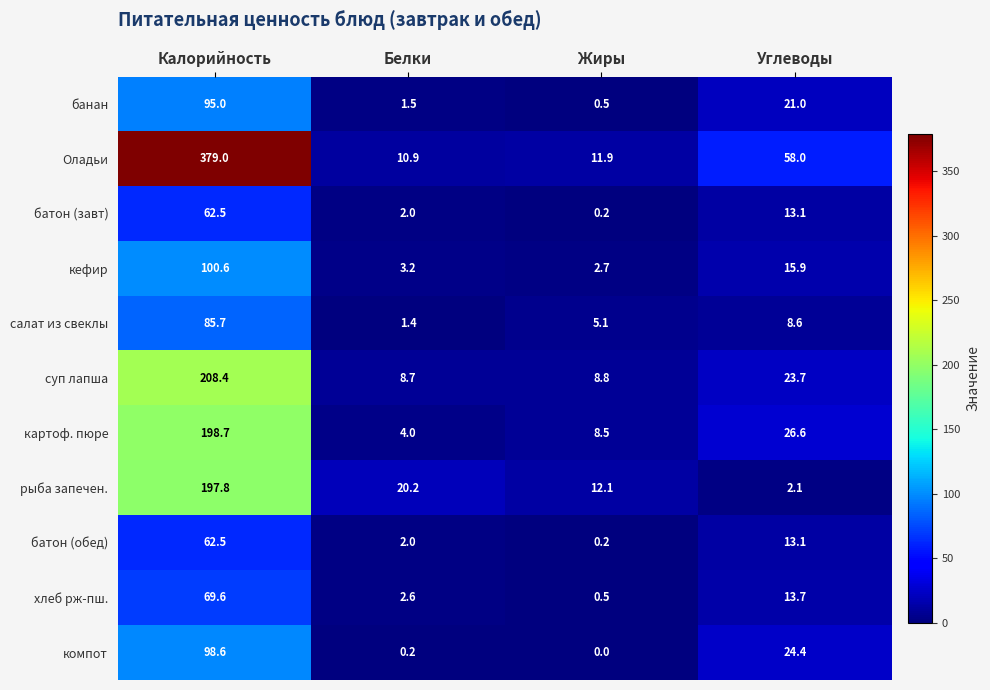

Is it true that суп лапша equals 8.7 at Белки?

True